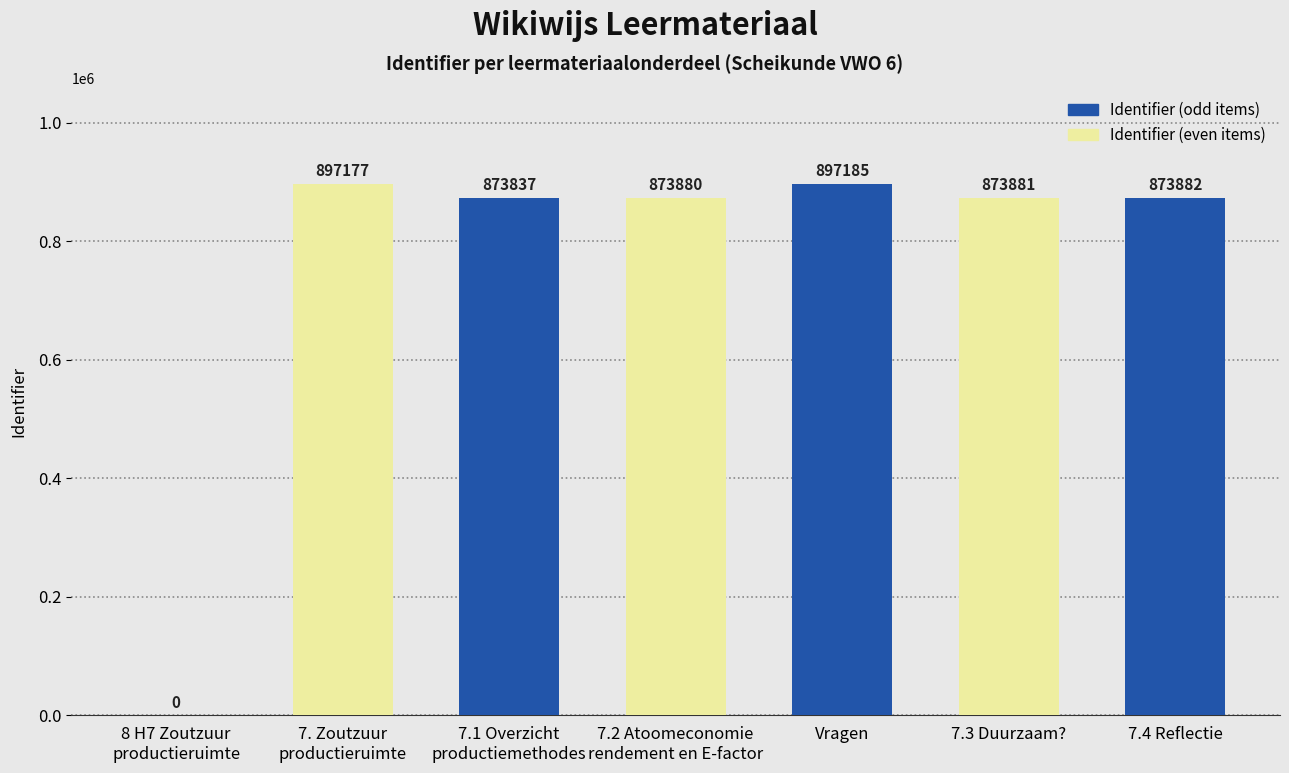

What is the sum of all values?

5289842